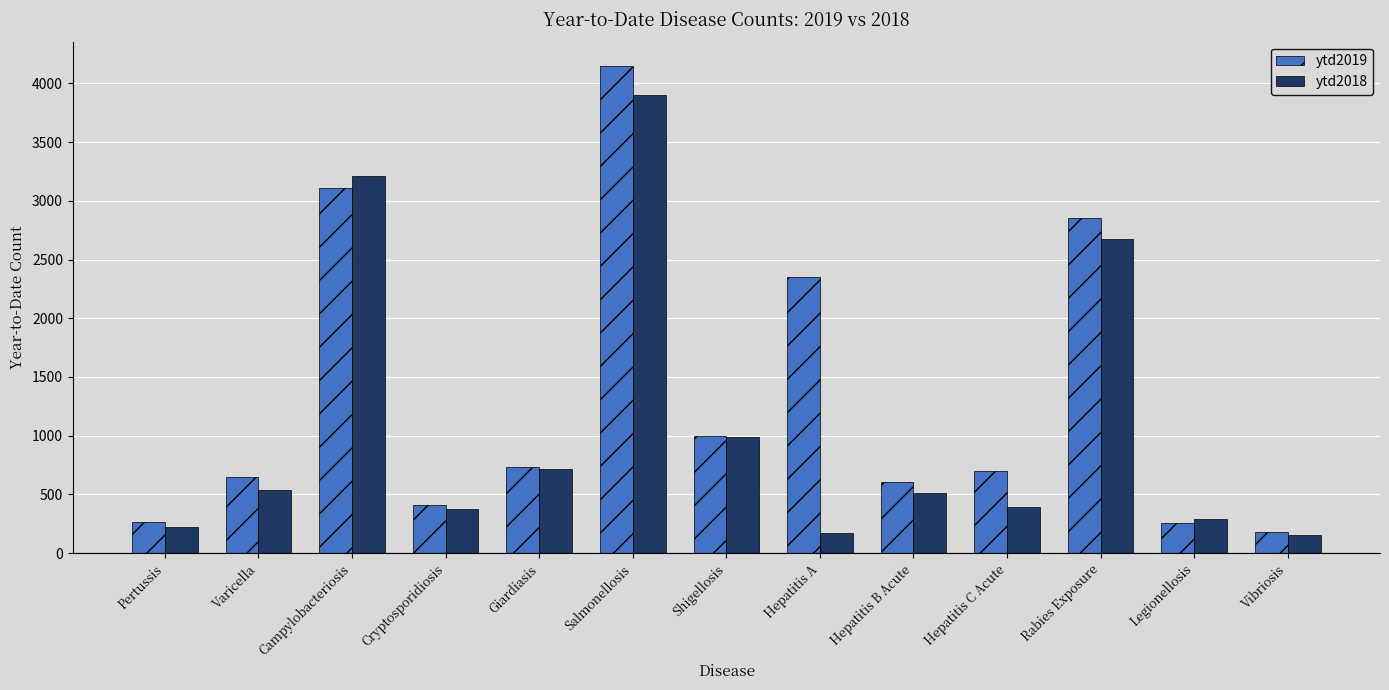

What is the smallest value displayed?

150